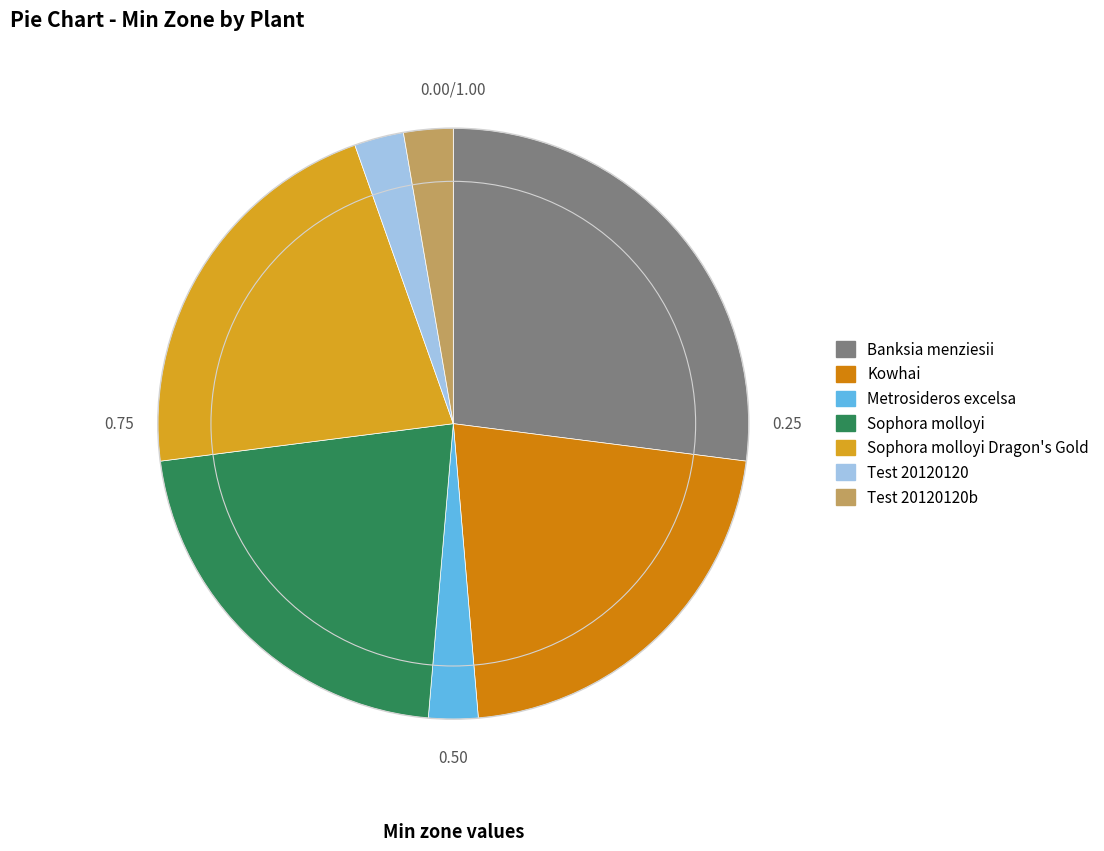

Does any single category account for the majority?

No